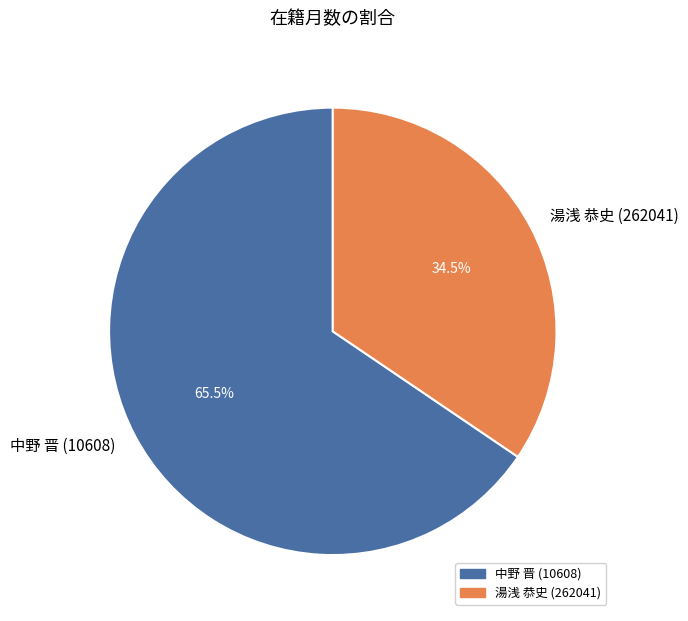

To the nearest percent, what is the difference between the largest and smallest slice percentages?

31%